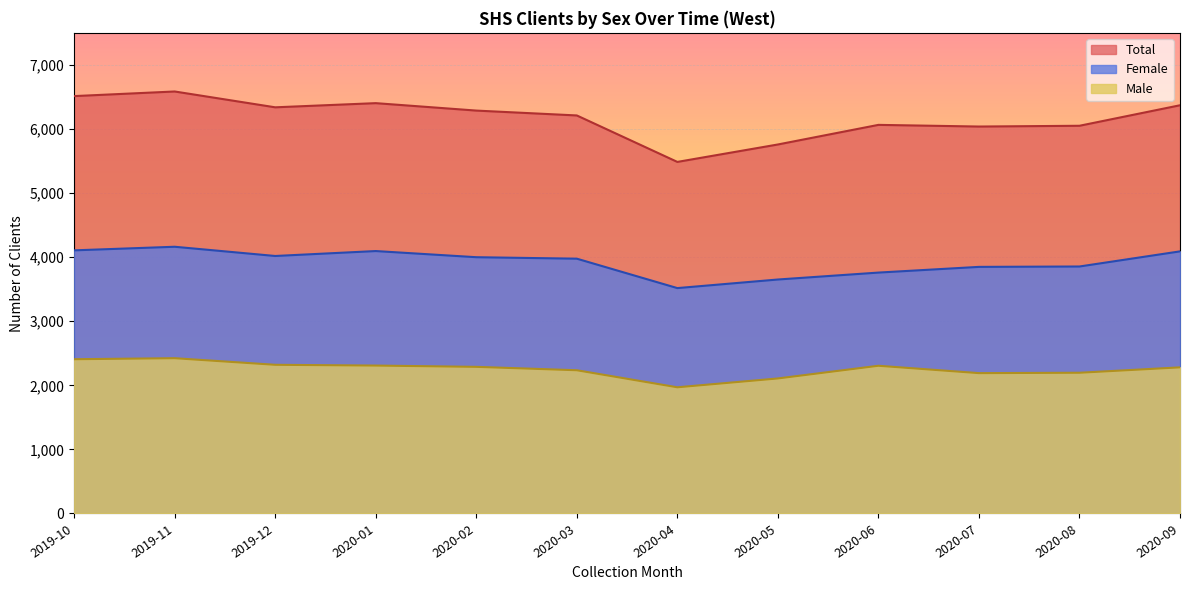

At which label does Male reach its peak?

2019-11